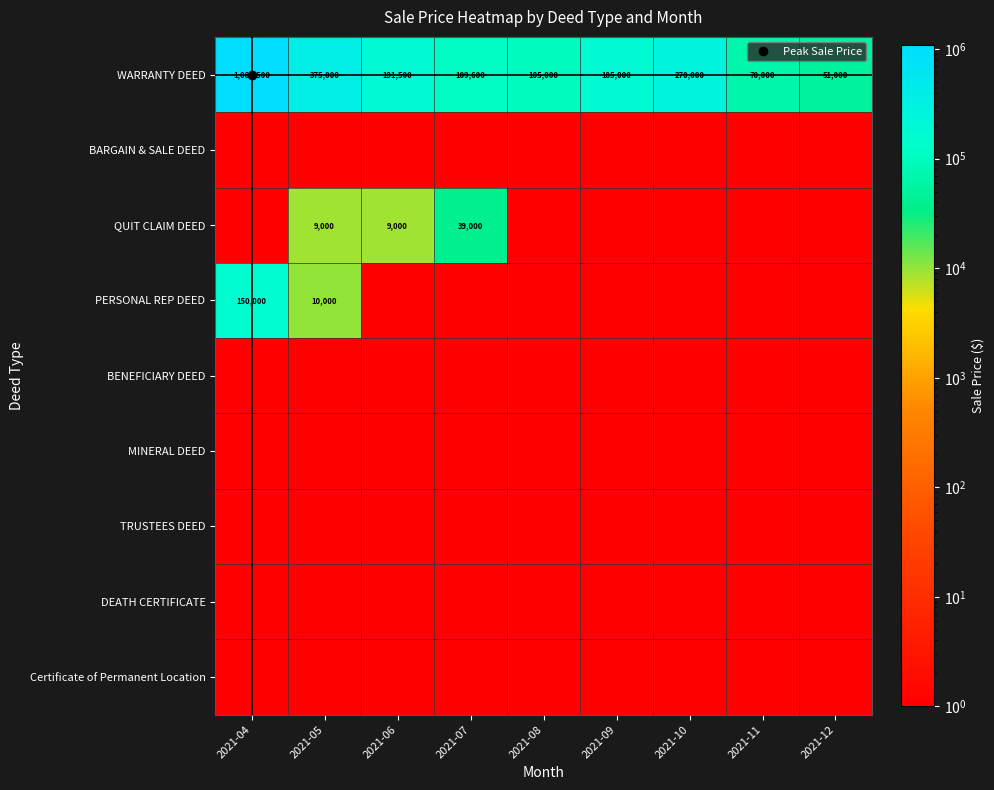

Rank the series by their maximum value, from highest to lowest.

WARRANTY DEED, PERSONAL REP DEED, QUIT CLAIM DEED, BARGAIN & SALE DEED, BENEFICIARY DEED, MINERAL DEED, TRUSTEES DEED, DEATH CERTIFICATE, Certificate of Permanent Location